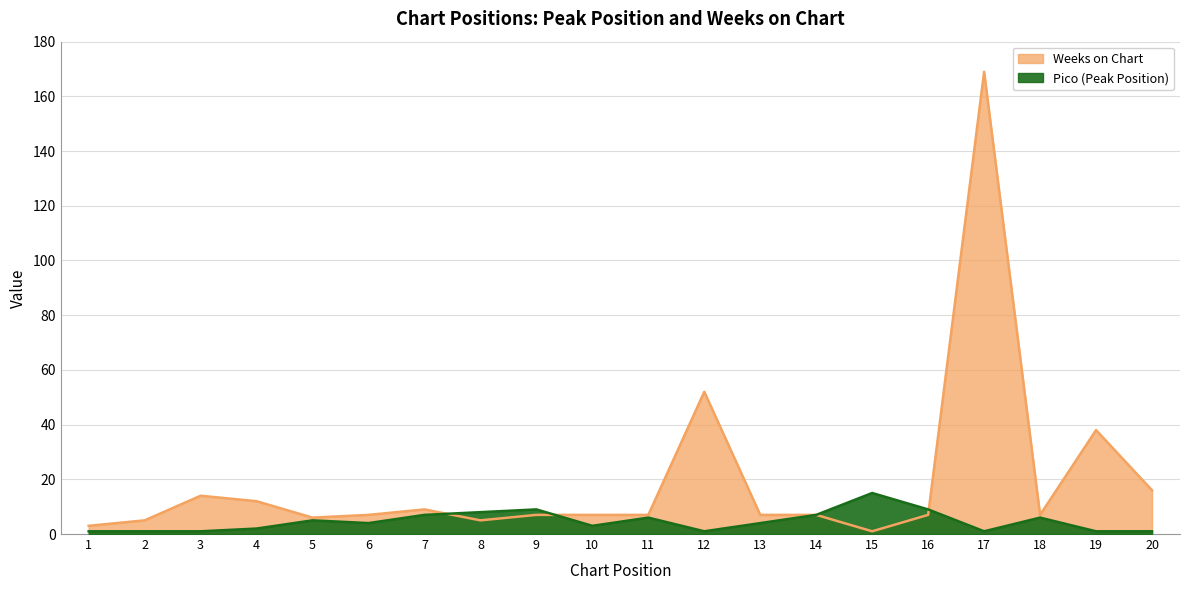

How many data points does each series have?

20